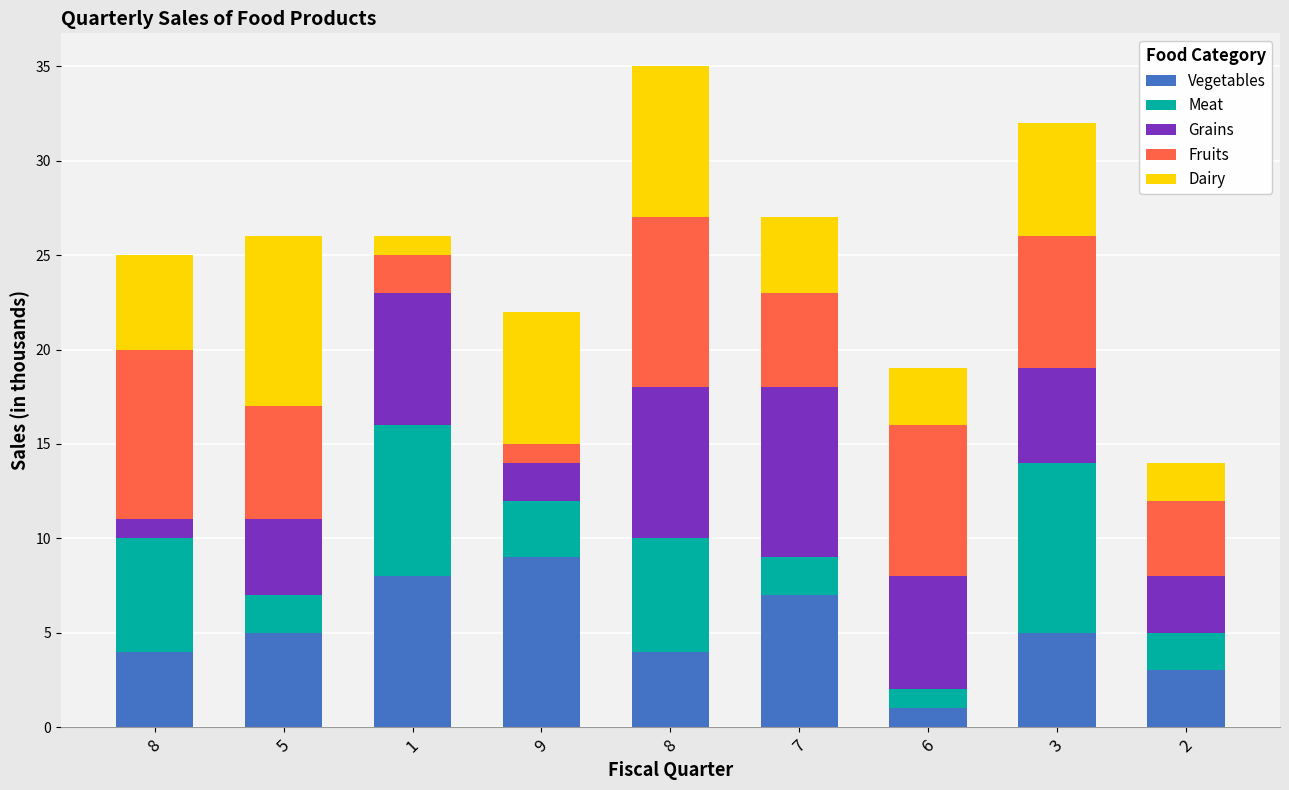

Between 2 and 6, which is larger?

2